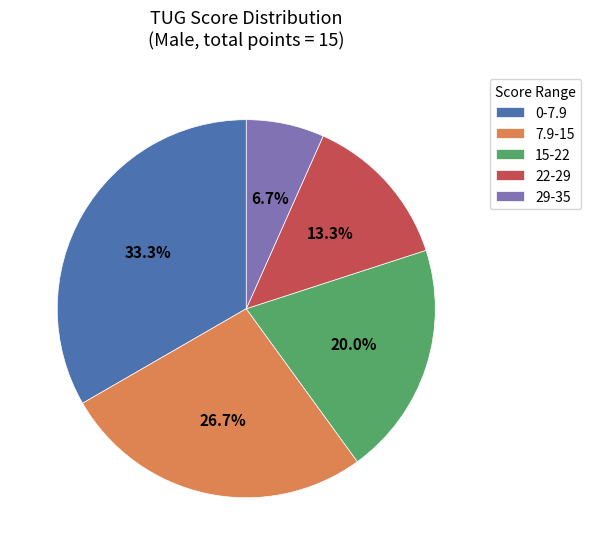

Is there any slice that represents more than half of the pie?

No